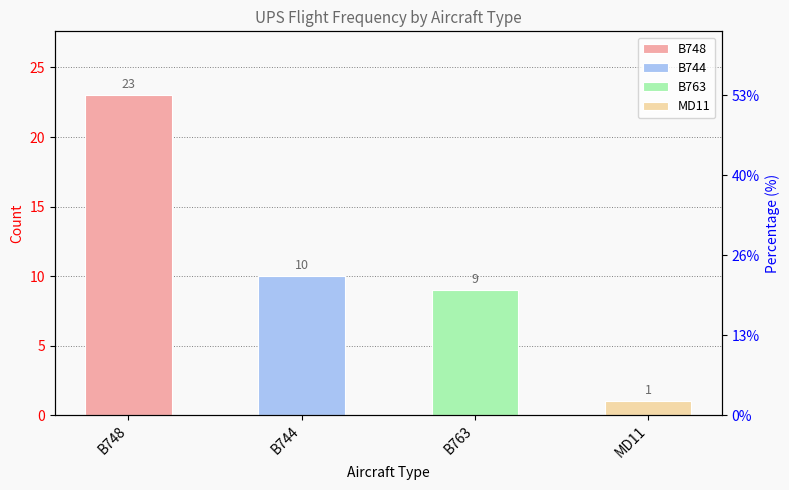

What is the sum of the values at B748 and B763?

32